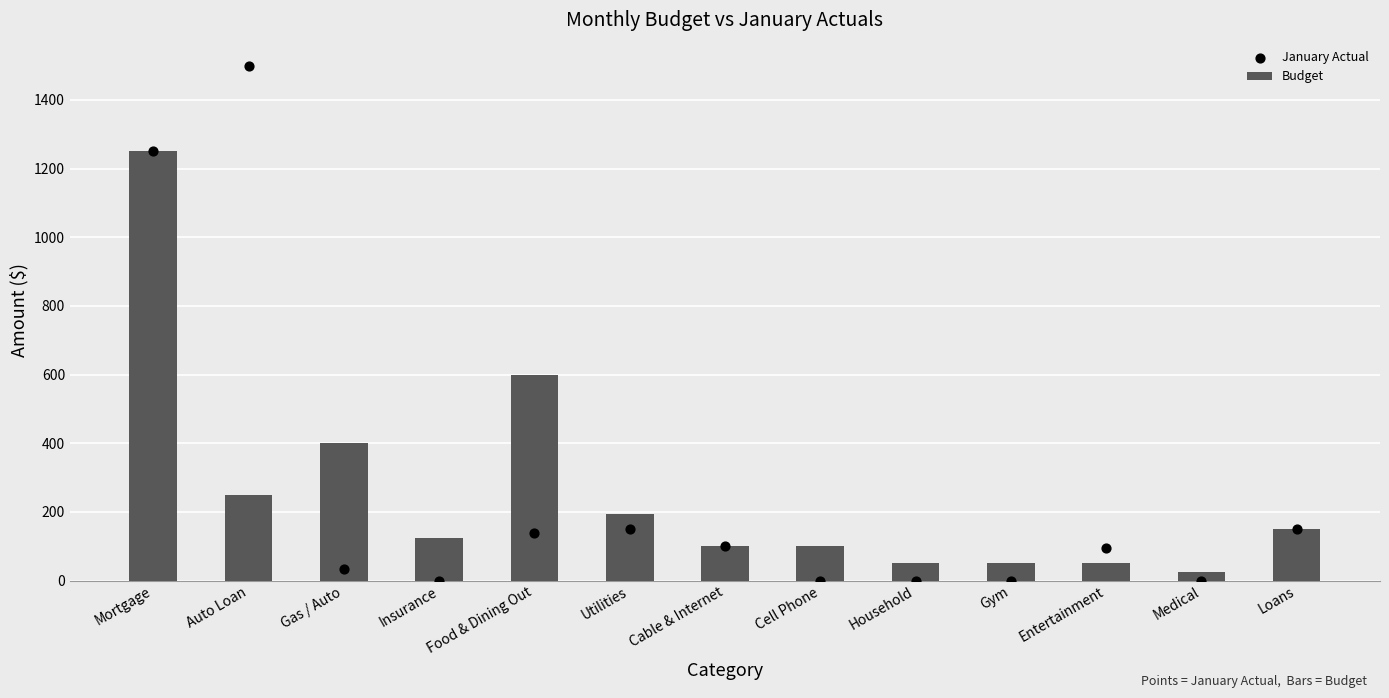

Which series reaches the minimum Y coordinate?

January Actual